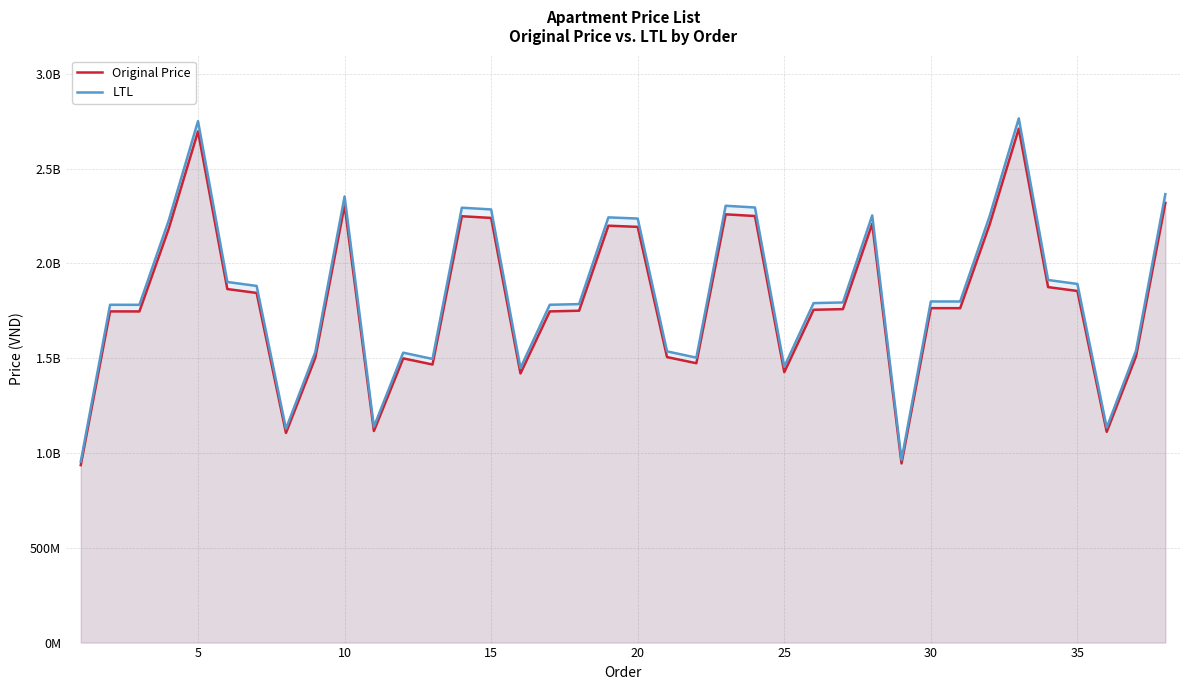

In Original Price, how many points are lower than both neighbors (excluding endpoints)?

10